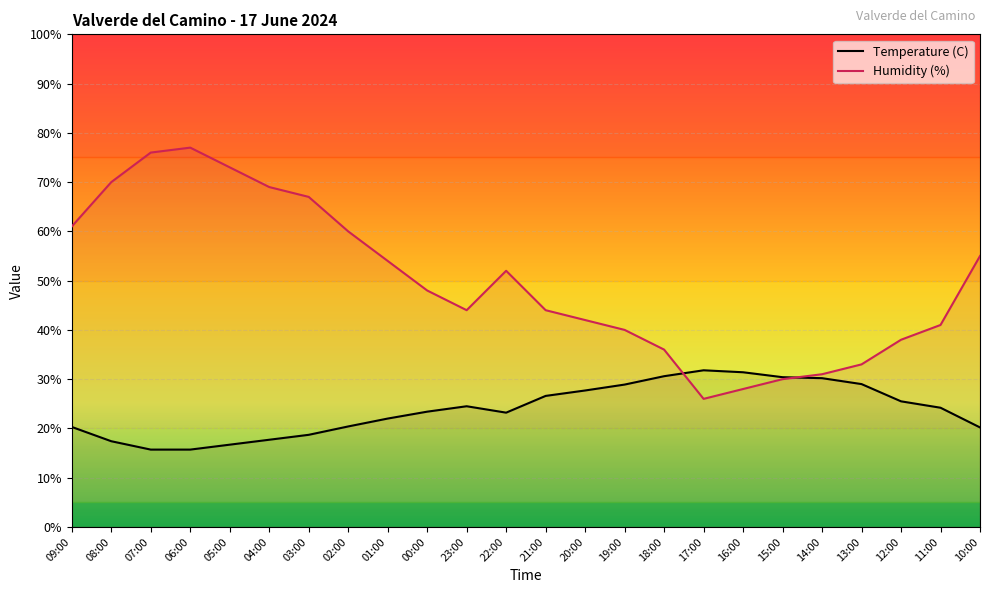

How many times do Humidity (%) and Temperature (C) cross each other?

2